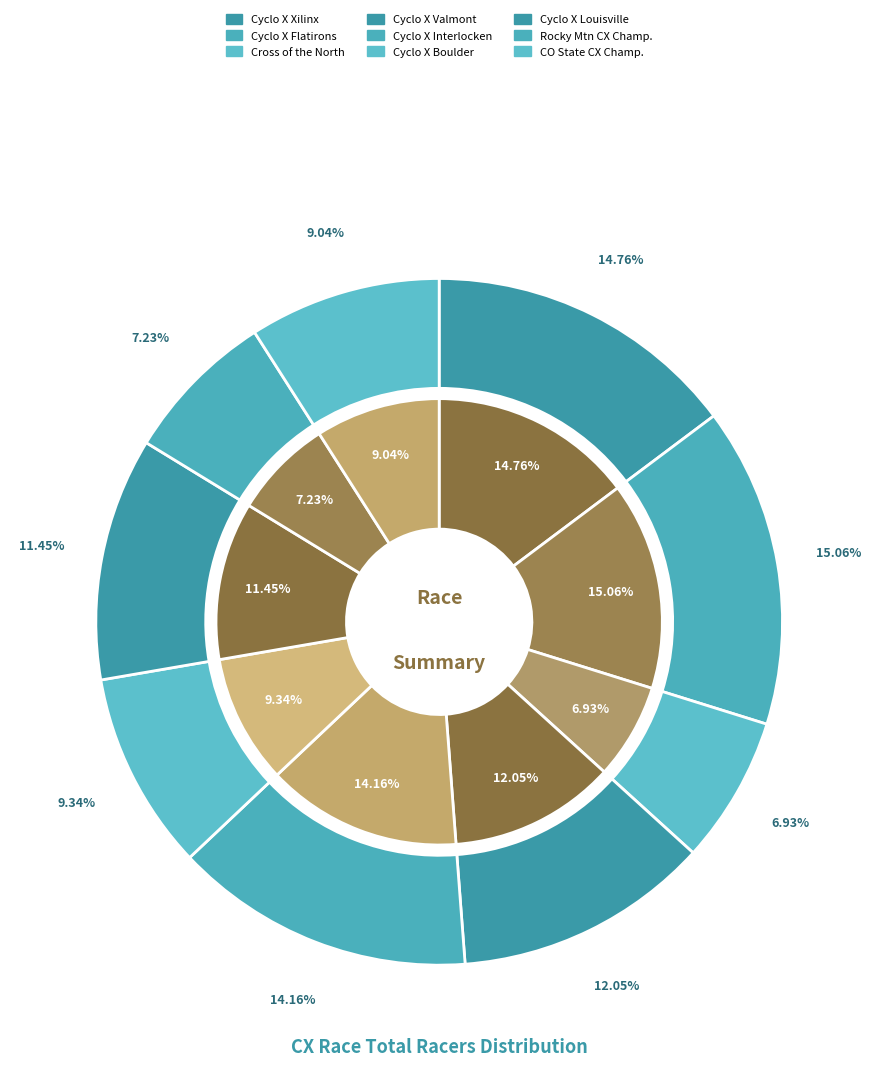

What is the largest slice in the pie chart?

Cyclo X Flatirons